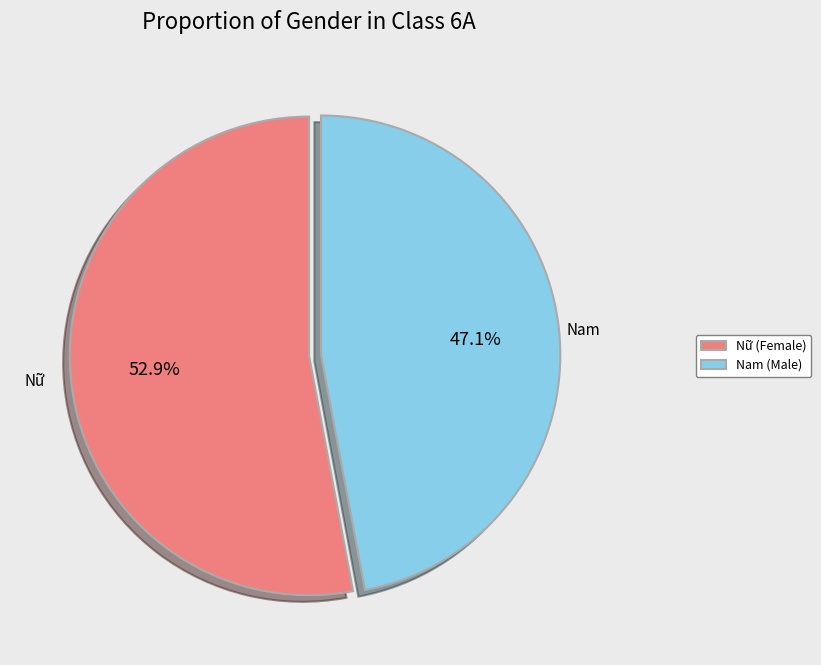

Combined, do Nam and Nữ account for over 50%?

Yes